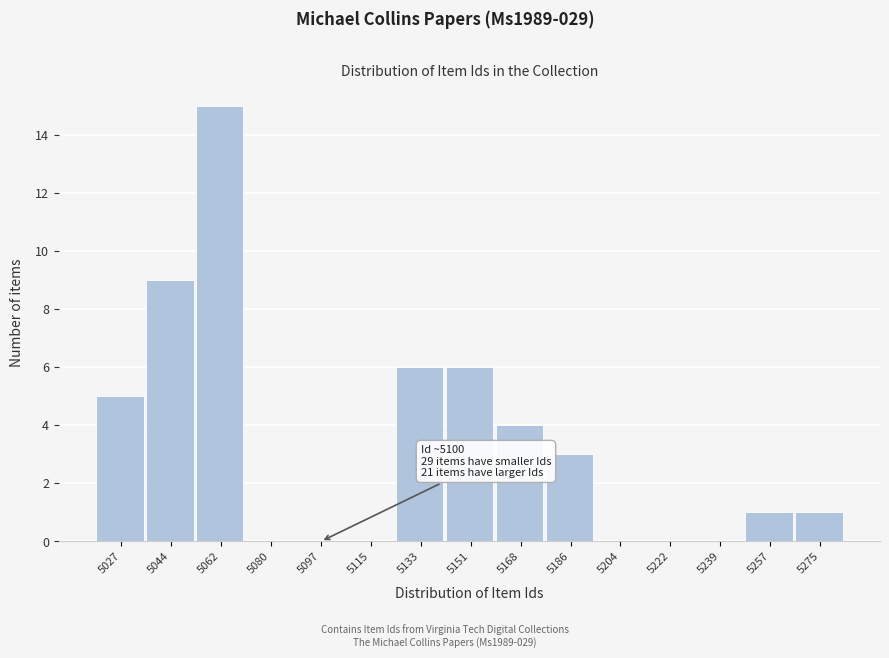

Reading right to left, extract all data points from this chart.

5275=1	5257=1	5239=0	5222=0	5204=0	5186=3	5168=4	5151=6	5133=6	5115=0	5097=0	5080=0	5062=15	5044=9	5027=5